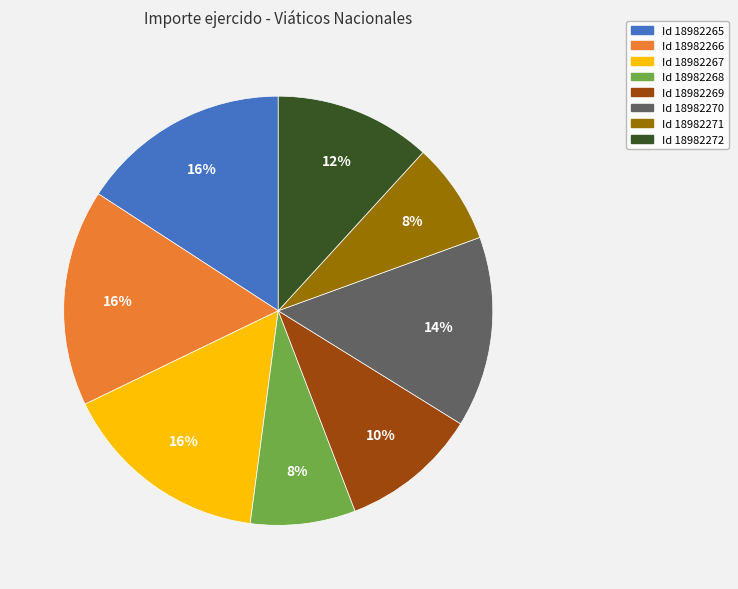

Is there a majority slice in this chart?

No